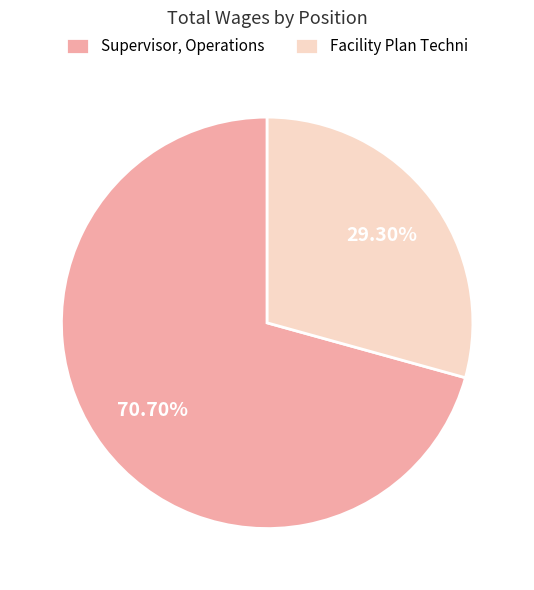

To the nearest percent, what percentage of the pie is Supervisor, Operations?

71%